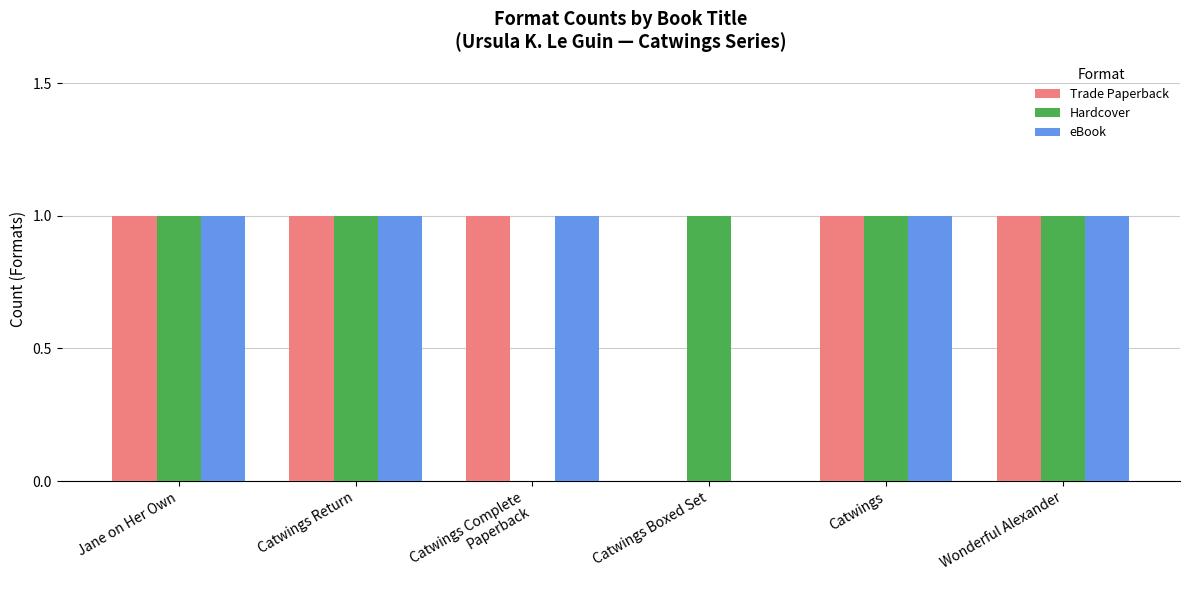

Is it true that Hardcover equals 0 at Catwings Boxed Set?

False